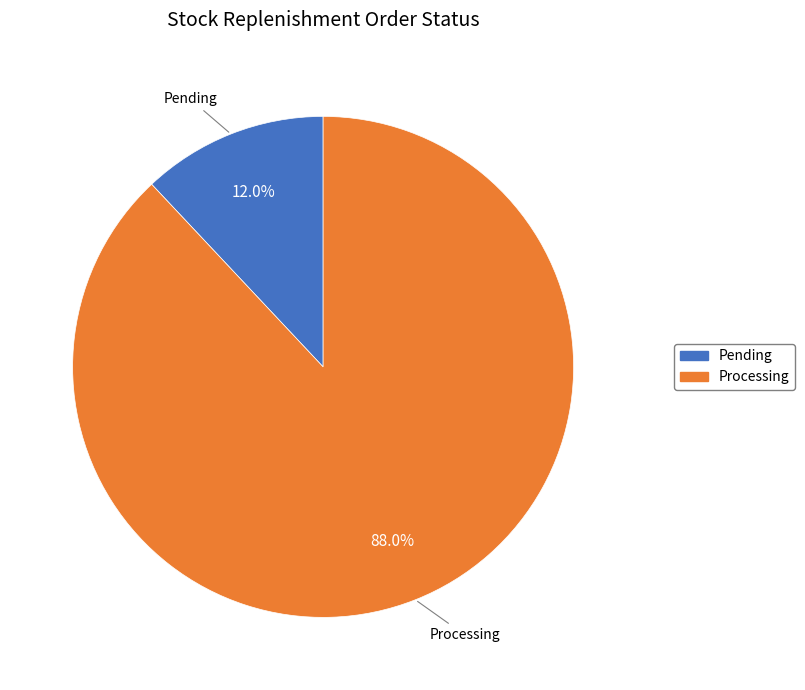

Is there any slice that represents more than half of the pie?

Yes